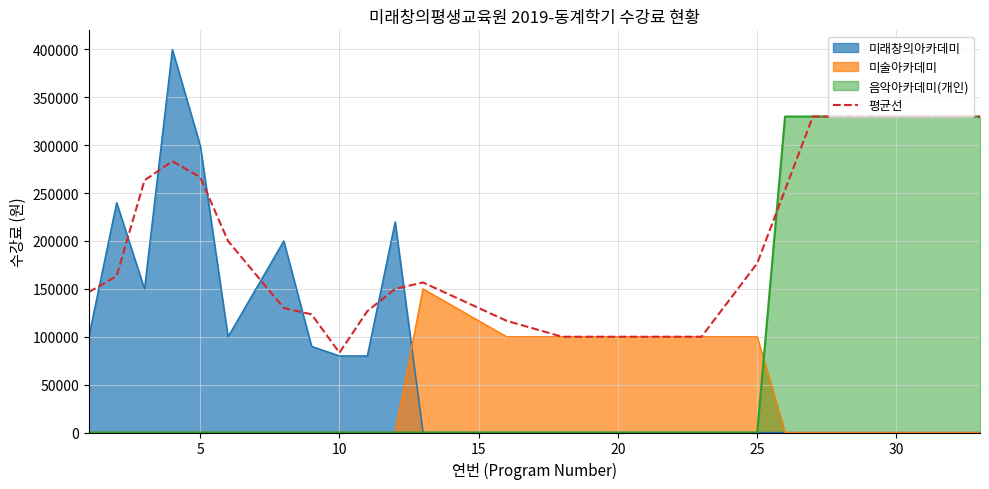

Which series has the largest total across all categories?

평균선